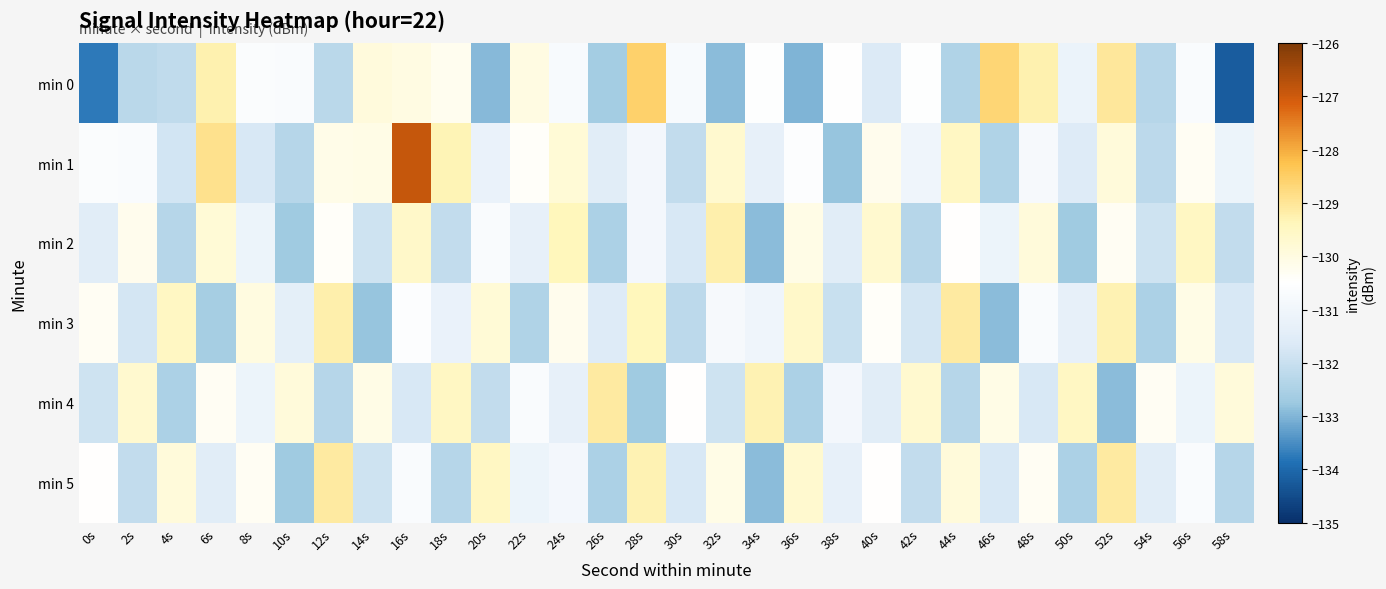

At which category is the sum across all series the highest?

16s